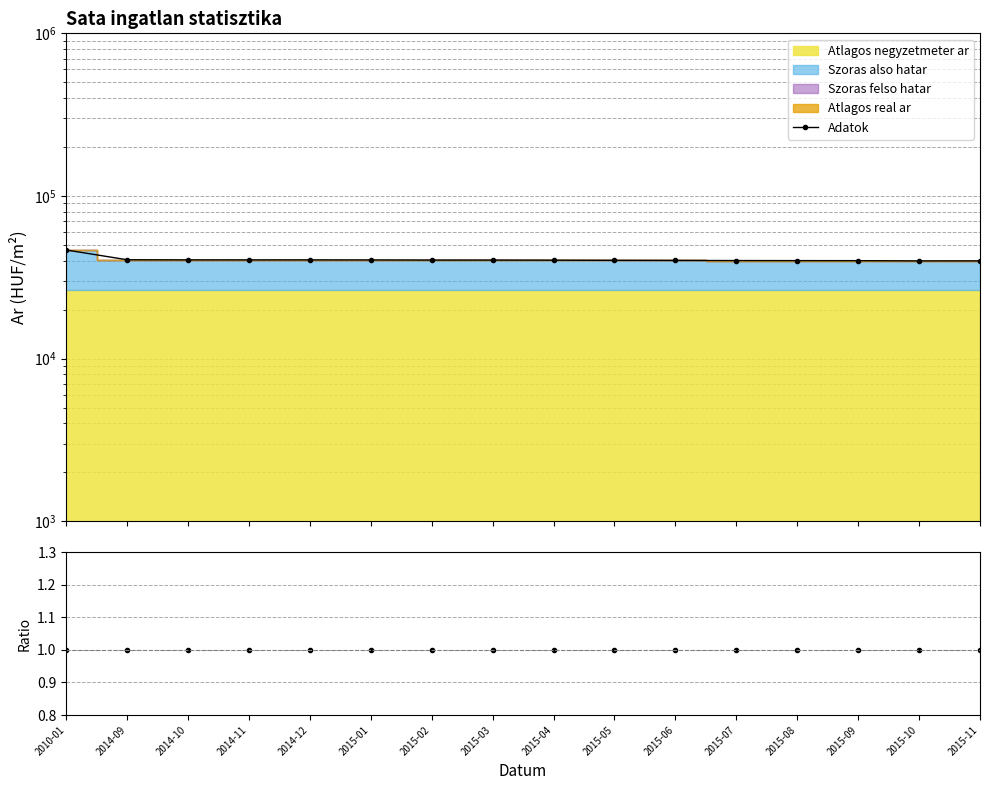

What is the minimum value for Atlagos real ar / Szoras felso hatar?

1